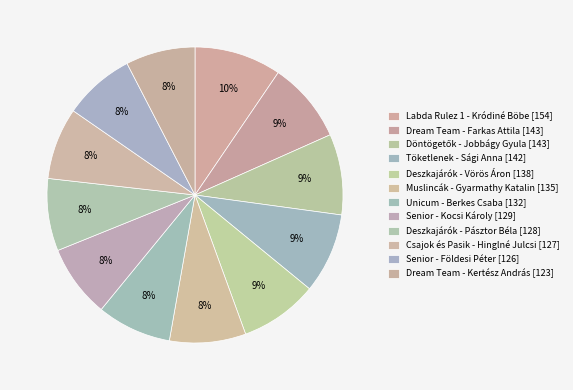

Count the number of slices in the pie.

12